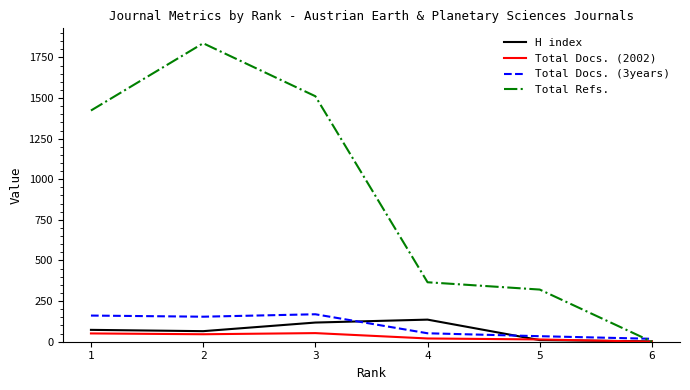

What are all the series names shown in the legend?

H index, Total Docs. (2002), Total Docs. (3years), Total Refs.